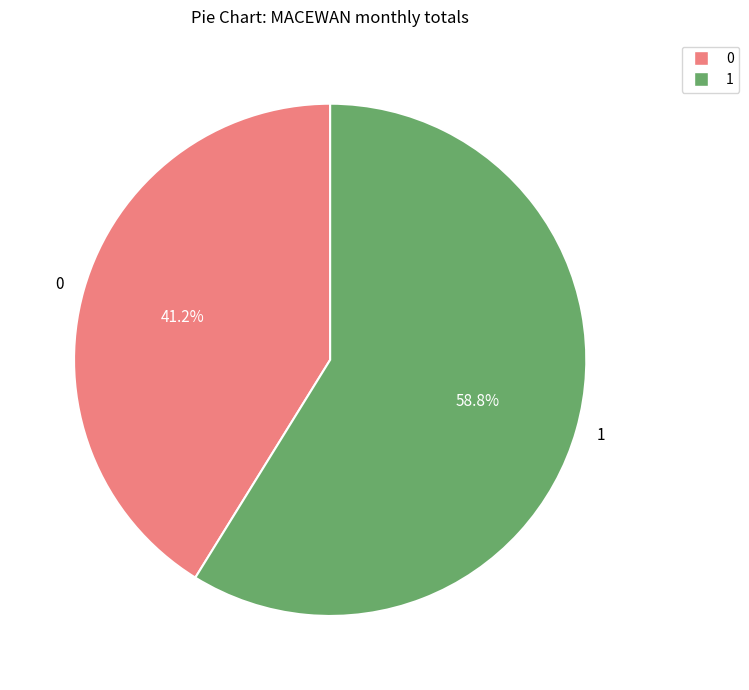

Do 1 and 0 together represent more than half of the pie?

Yes